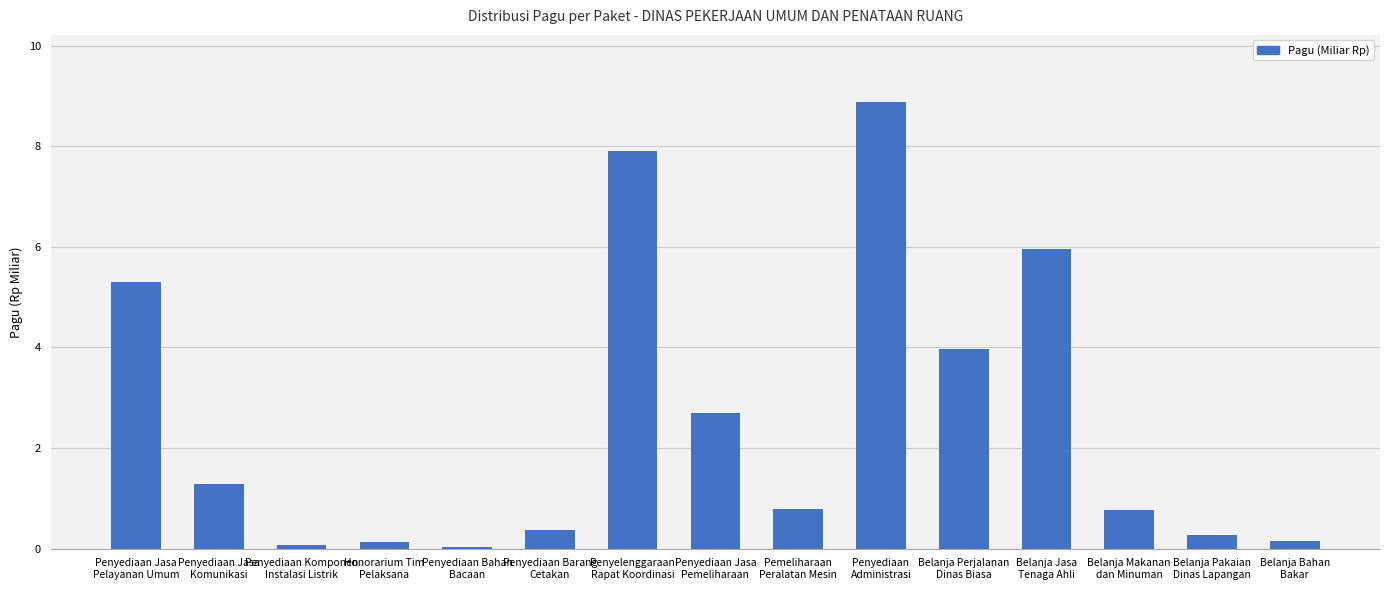

What is the value of the 2nd bar from the left?

1.3